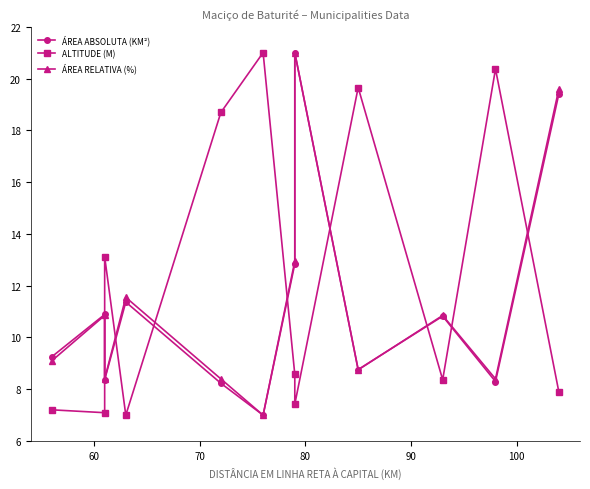

What is the value of the ALTITUDE (M) point at the 8th from the left?

7.4